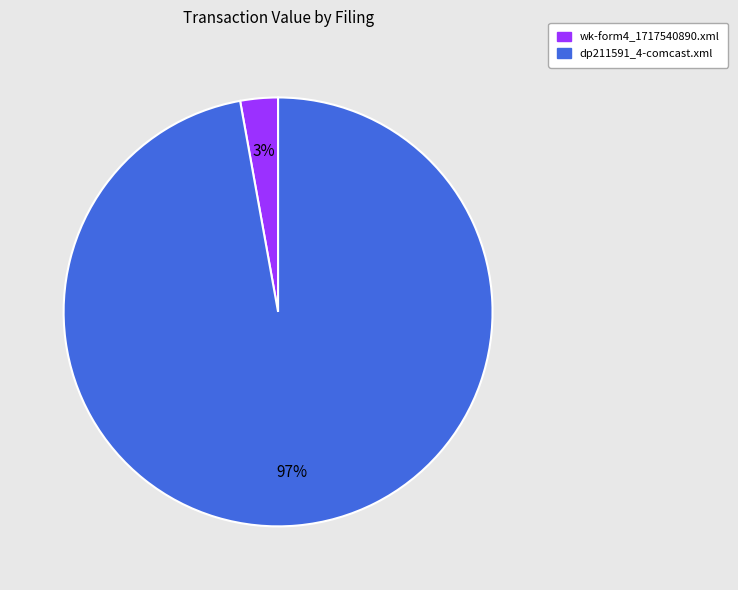

Count the number of slices in the pie.

2